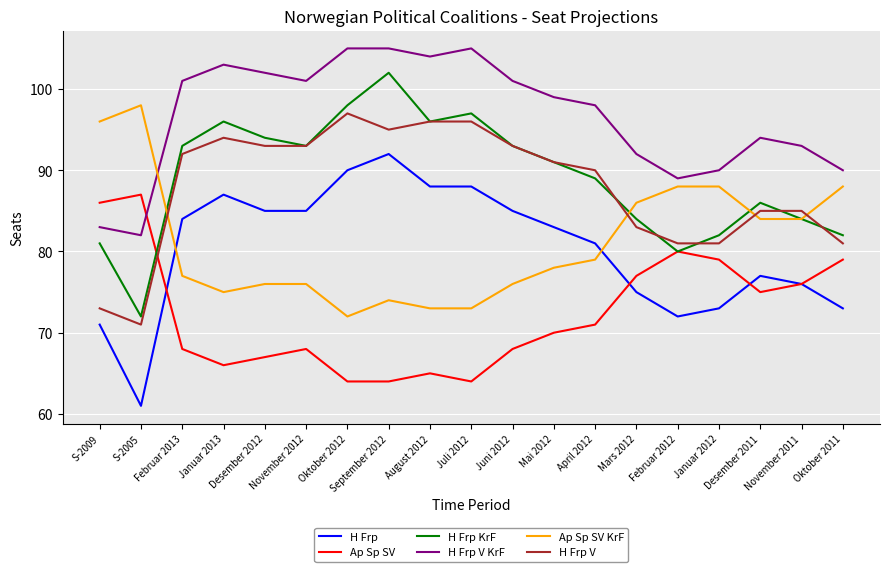

At how many categories does at least one series exceed 65?

19